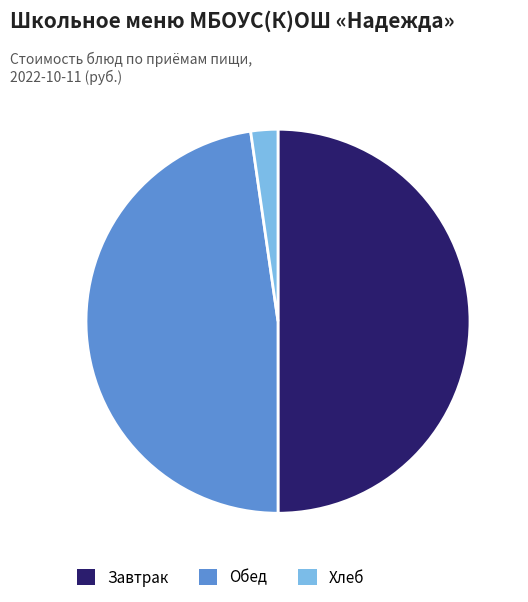

Rank the categories by value from lowest to highest.

Хлеб, Обед, Завтрак